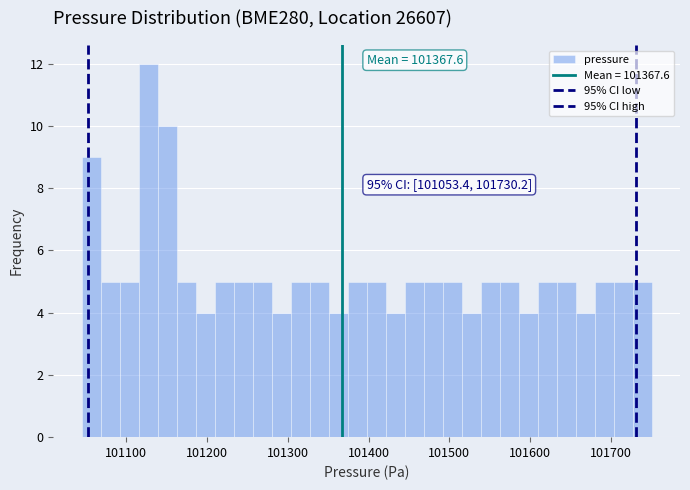

Read against the x-axis, roughly where is the centre of the tallest bar?

101130